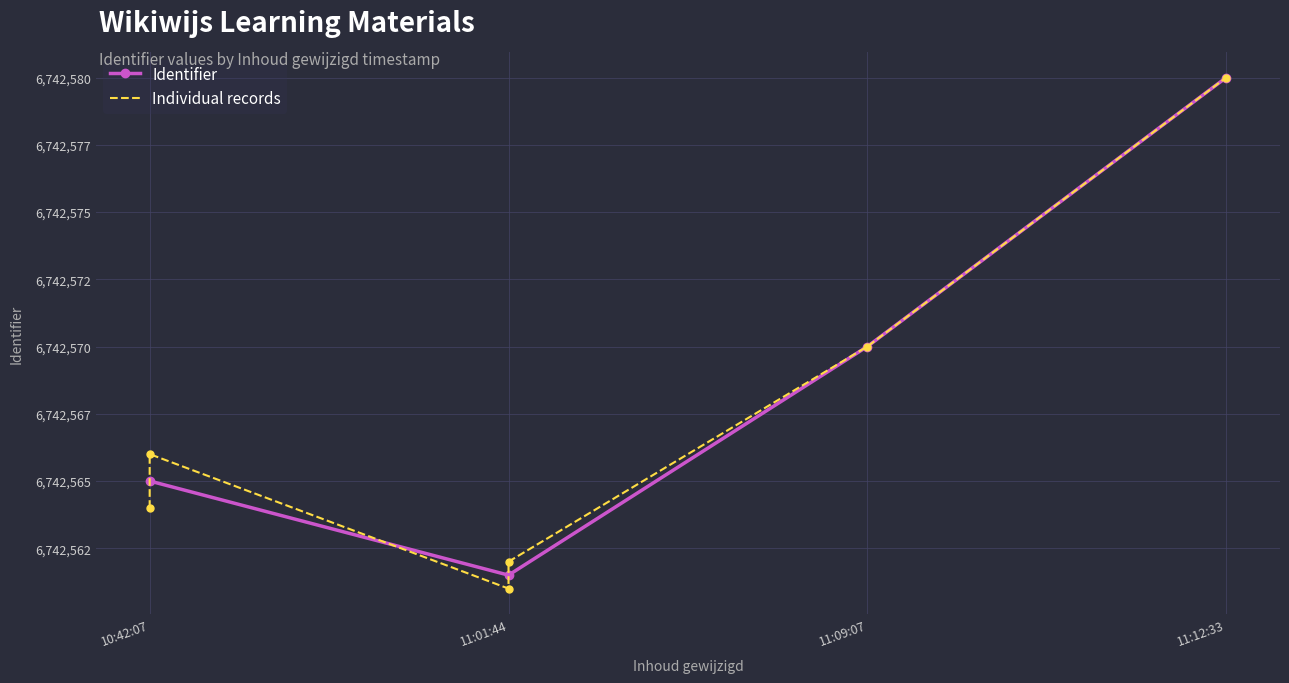

Where is the data nearest to the value 6742570?

2021-06-15 11:09:07